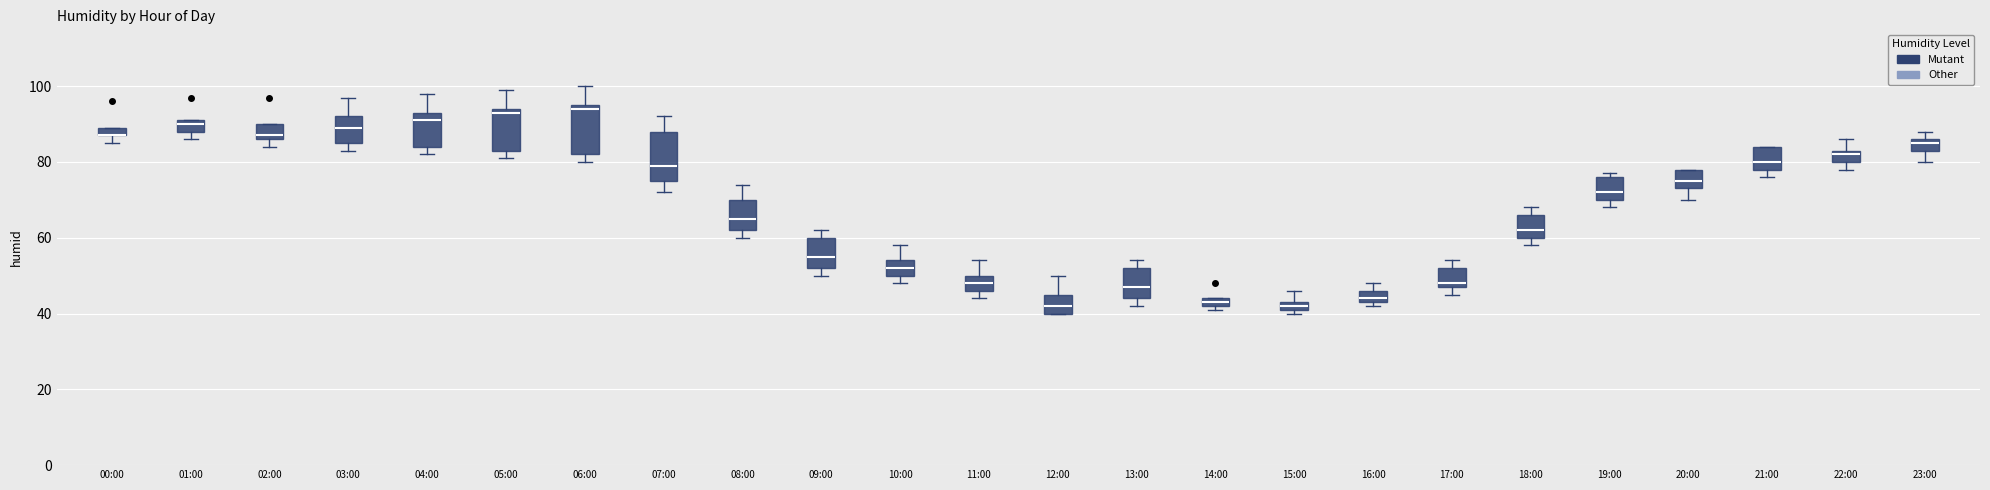

Where is the upper edge of the box for 13:00 on the y-axis? The values are not printed on the chart, so give them approximately, as read against the axis.

52